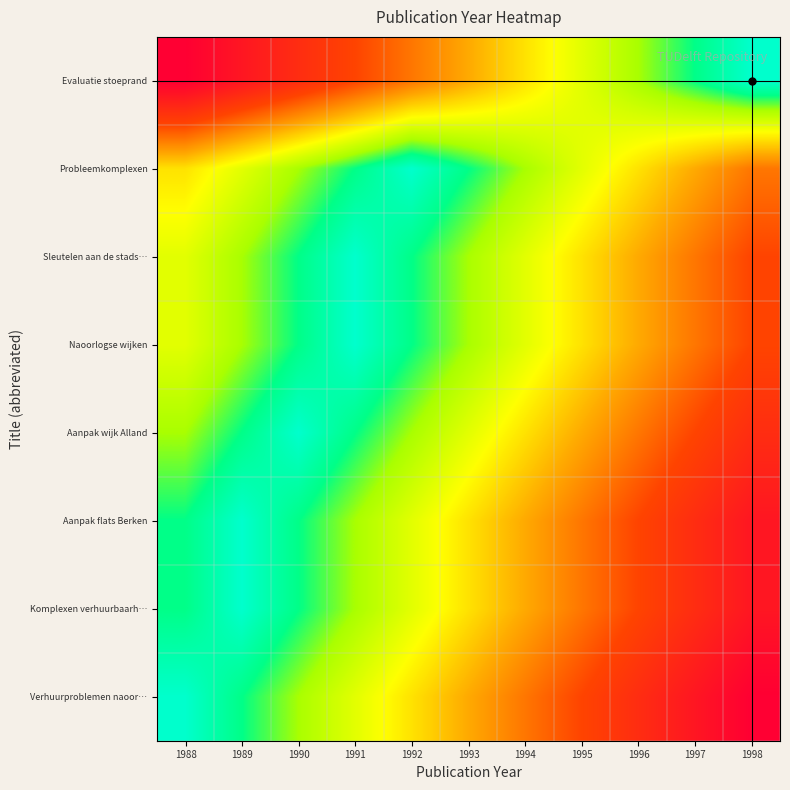

Reading right to left, extract all data points from this chart.

Evaluatie stoeprand: 1998=0	1997=1	1996=2	1995=3	1994=4	1993=5	1992=6	1991=7	1990=8	1989=9	1988=10
Probleemkomplexen: 1998=6	1997=5	1996=4	1995=3	1994=2	1993=1	1992=0	1991=1	1990=2	1989=3	1988=4
Sleutelen aan de stads…: 1998=7	1997=6	1996=5	1995=4	1994=3	1993=2	1992=1	1991=0	1990=1	1989=2	1988=3
Naoorlogse wijken: 1998=7	1997=6	1996=5	1995=4	1994=3	1993=2	1992=1	1991=0	1990=1	1989=2	1988=3
Aanpak wijk Alland: 1998=8	1997=7	1996=6	1995=5	1994=4	1993=3	1992=2	1991=1	1990=0	1989=1	1988=2
Aanpak flats Berken: 1998=9	1997=8	1996=7	1995=6	1994=5	1993=4	1992=3	1991=2	1990=1	1989=0	1988=1
Komplexen verhuurbaarh…: 1998=9	1997=8	1996=7	1995=6	1994=5	1993=4	1992=3	1991=2	1990=1	1989=0	1988=1
Verhuurproblemen naoor…: 1998=10	1997=9	1996=8	1995=7	1994=6	1993=5	1992=4	1991=3	1990=2	1989=1	1988=0